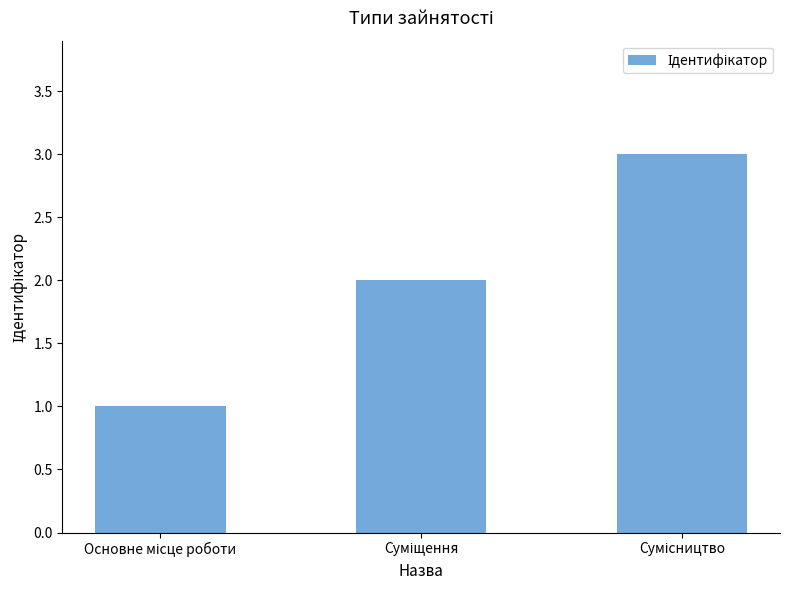

How many data points are less than 2?

1